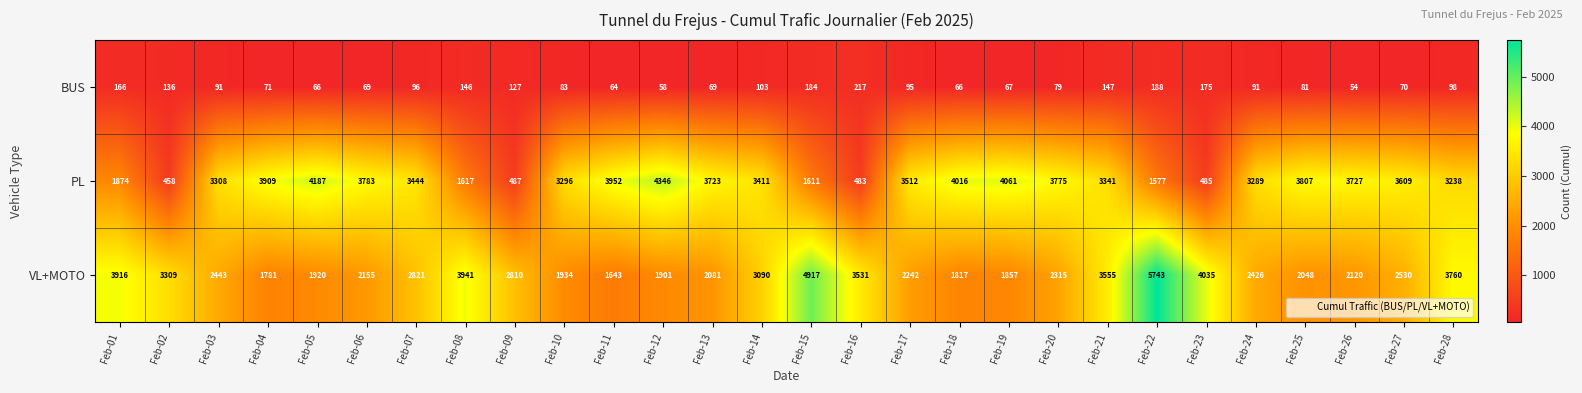

Which series has the largest total across all categories?

PL